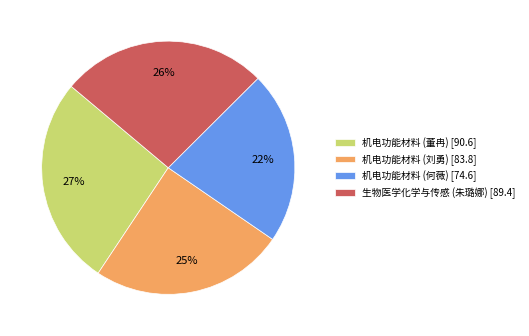

Which category has the smallest portion of the pie?

机电功能材料 (何薇) [74.6]